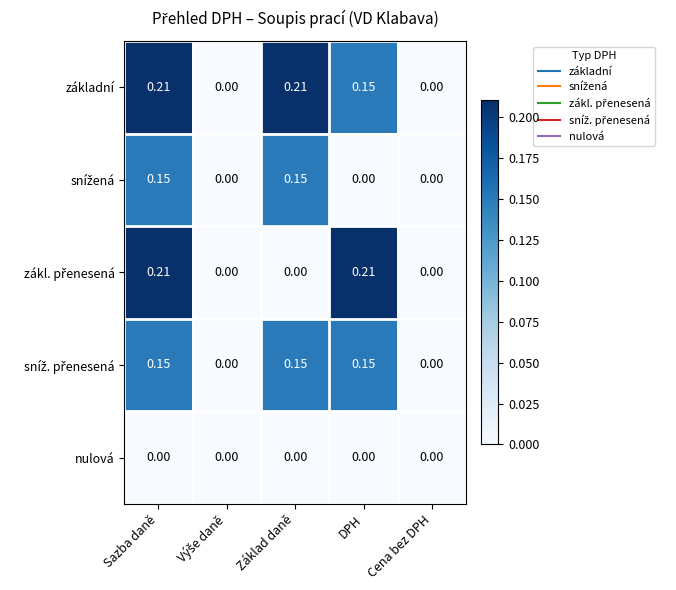

Which series has the largest total across all categories?

základní